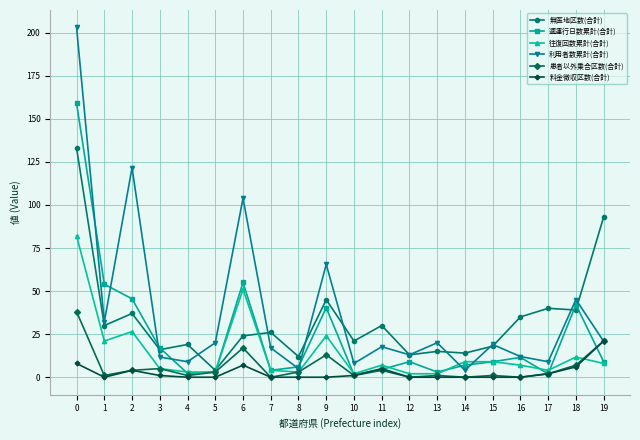

Is it true that 患者以外乗合区数(合計) equals 1.0 at 15?

True